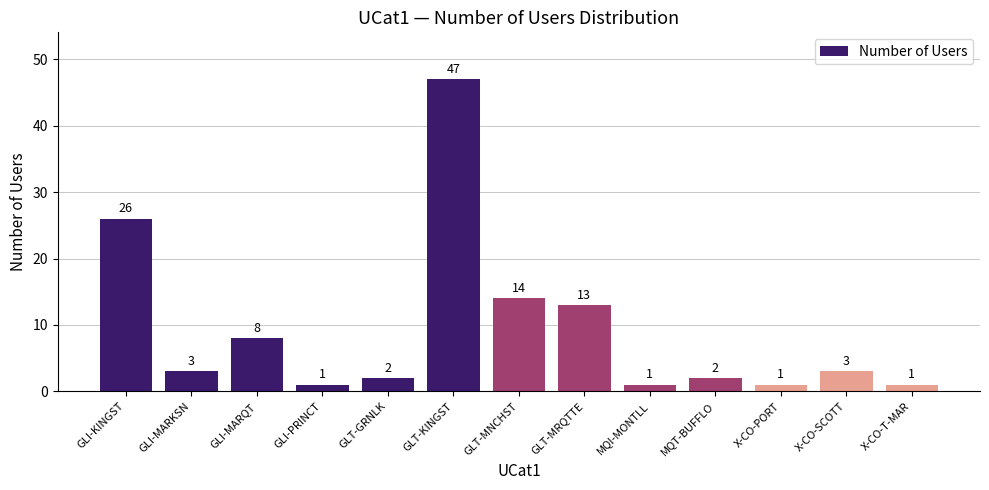

What is the sum of the values at X-CO-SCOTT and X-CO-PORT?

4